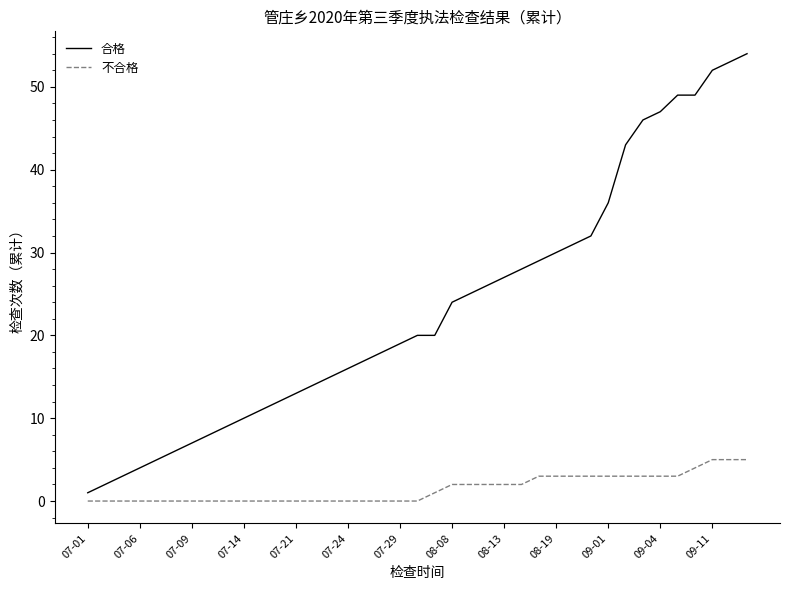

List the series in order of their peak value, lowest first.

不合格, 合格